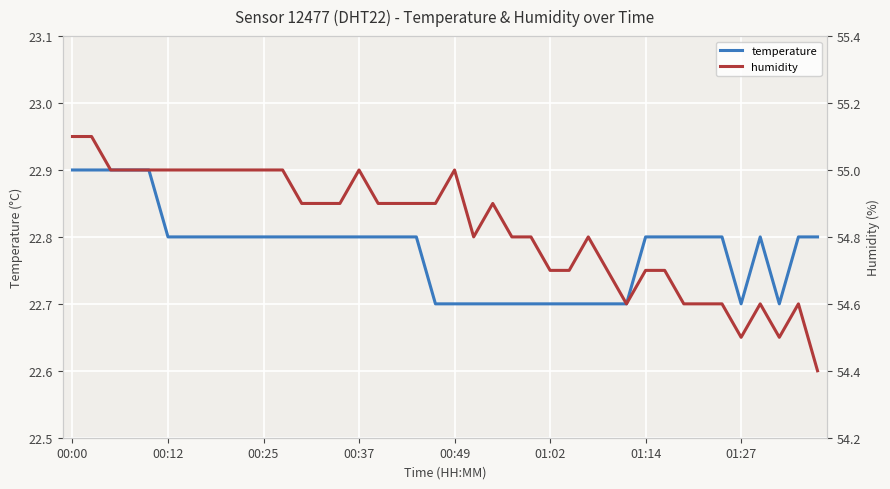

How many interior local peaks does the temperature series have?

1